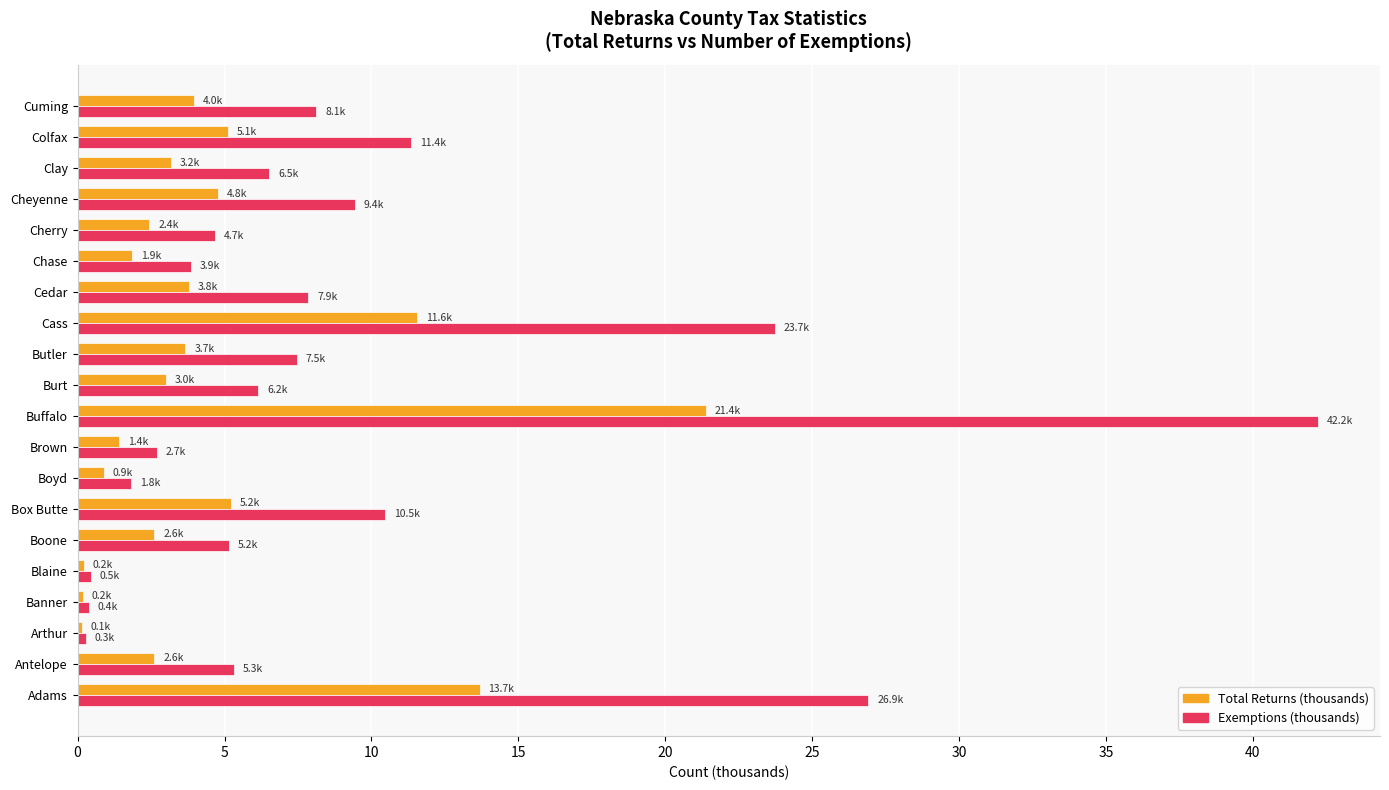

List the series in order of their peak value, highest first.

Exemptions (thousands), Total Returns (thousands)